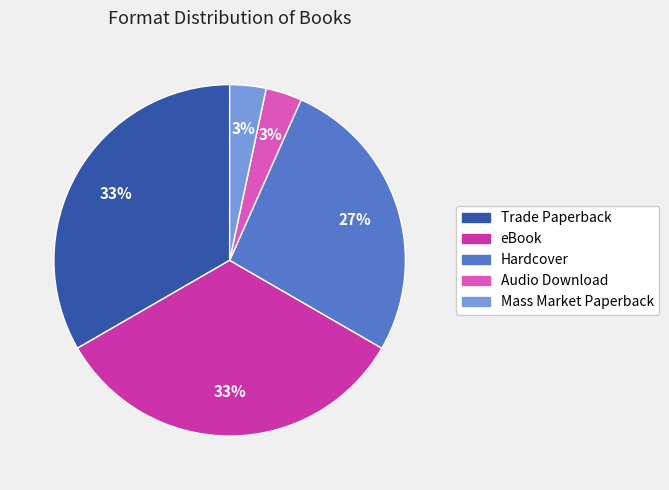

To the nearest percent, what is the average slice percentage?

20%